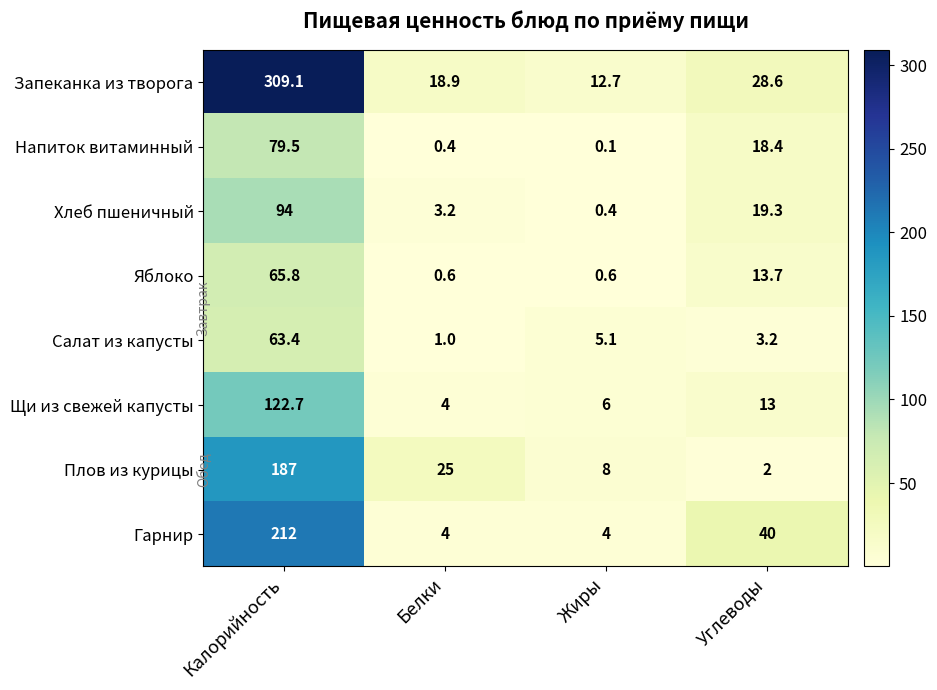

Rank the categories by Плов из курицы value from lowest to highest.

Углеводы, Жиры, Белки, Калорийность